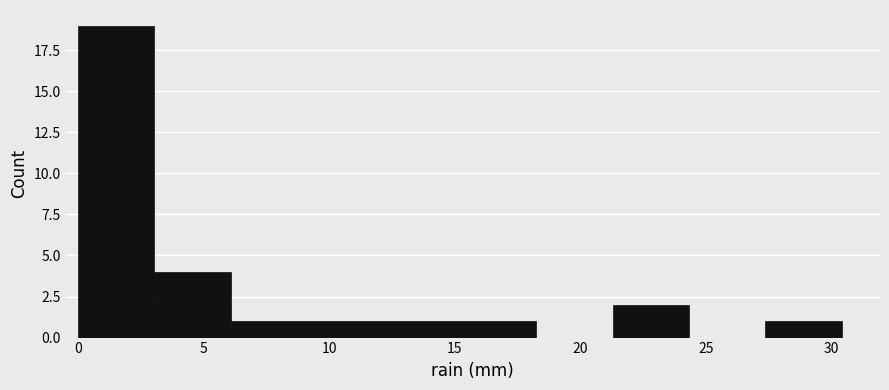

What is the height of the bar covering 12.0 to 15.0 on the x-axis? Neither the bar edges nor the heights are printed on the chart, so give them approximately, as read against the axes.

1